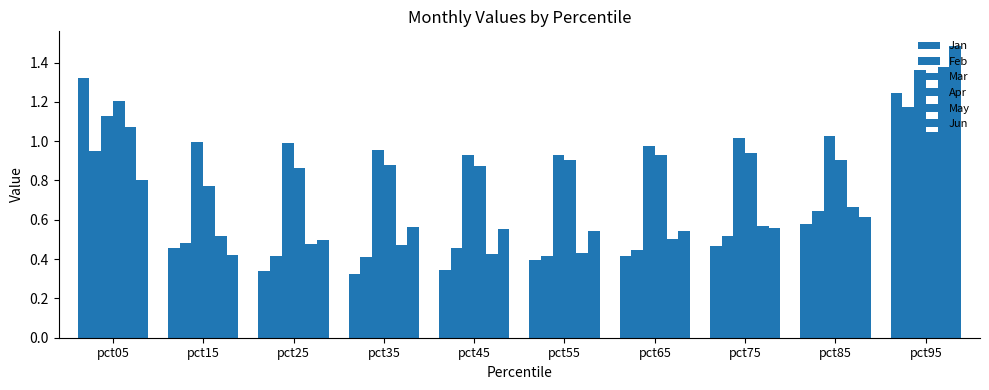

Which series has the largest total across all categories?

Mar